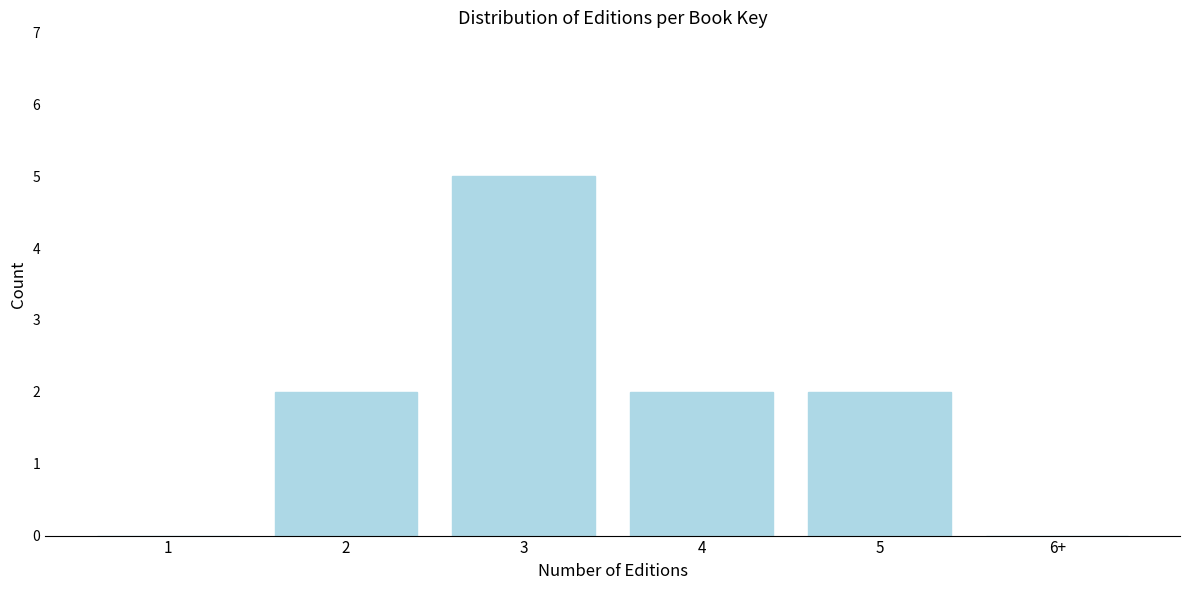

Reading left to right, what are all the values shown in this chart?

1=0	2=2	3=5	4=2	5=2	6+=0